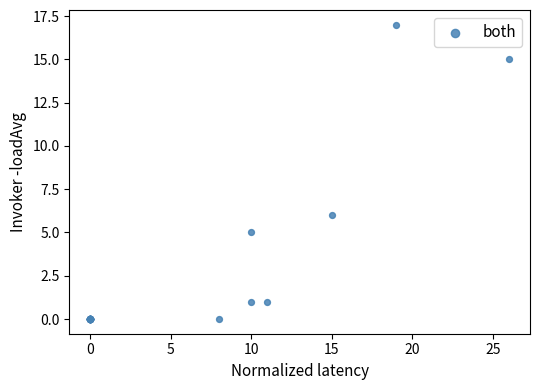

What Y value in the scatter plot is closest to 8?

6